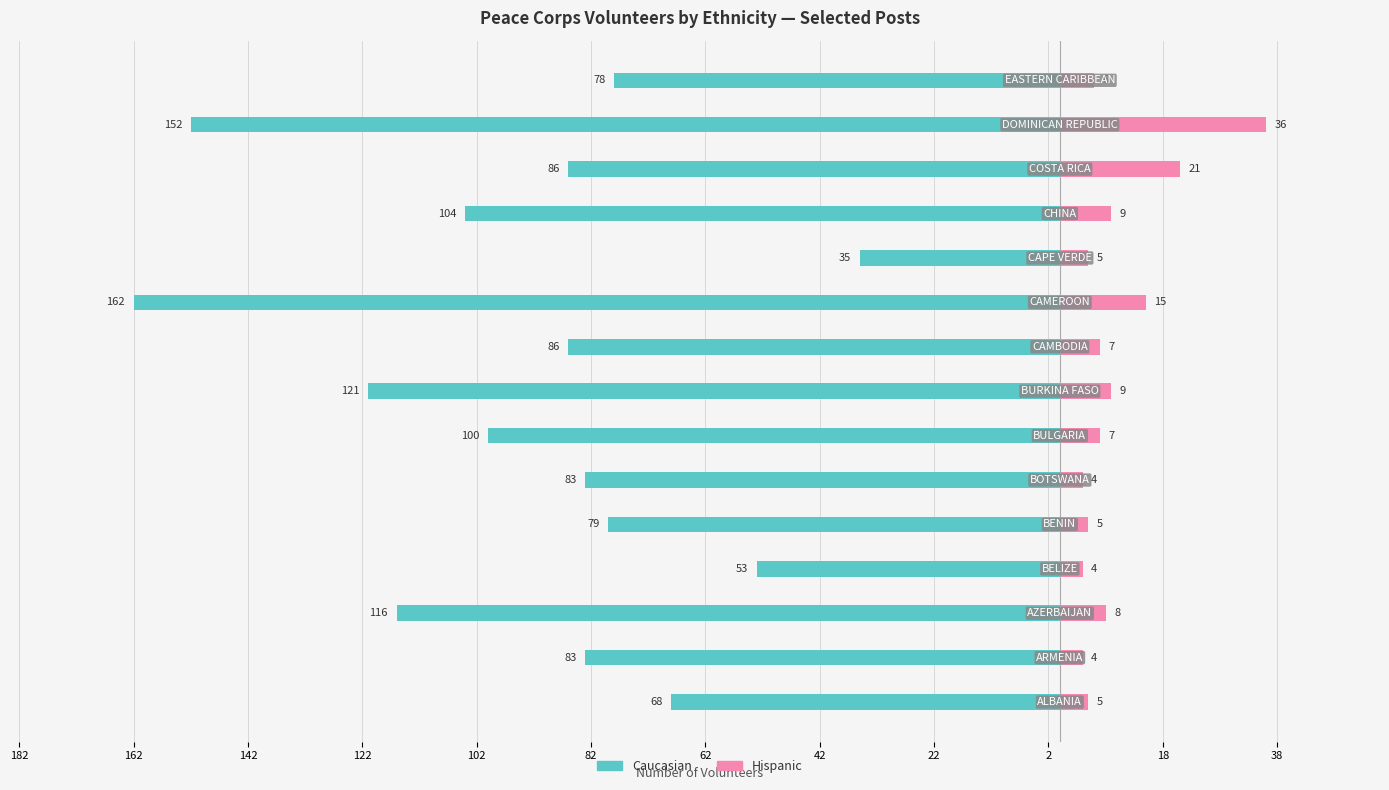

How many bars are there in total?

30